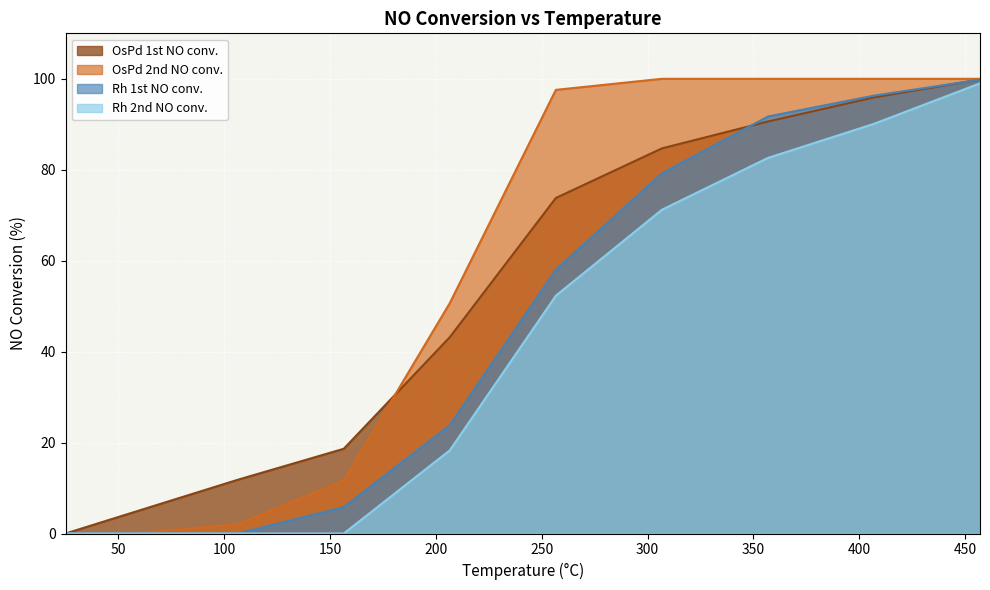

True or false: Rh 2nd NO conv. and Rh 1st NO conv. cross at least once.

False